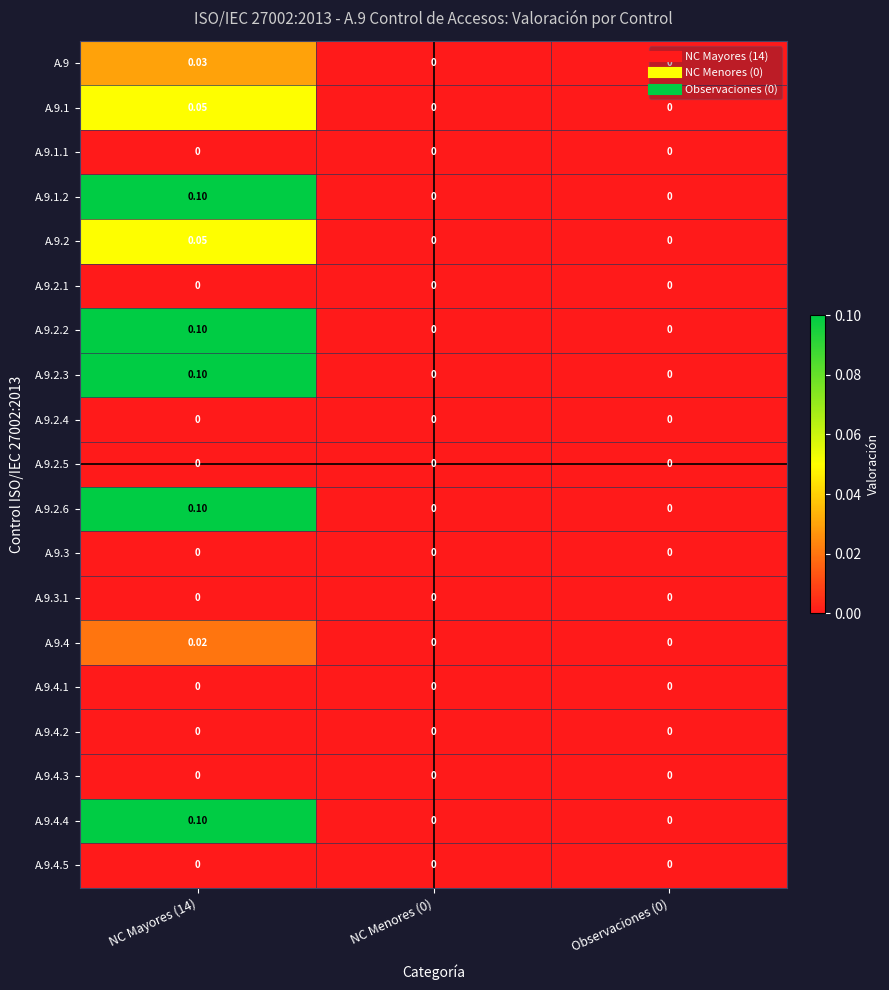

Reading right to left, transcribe all the data shown in this chart.

A.9: Observaciones (0)=0.0	NC Menores (0)=0.0	NC Mayores (14)=0.0
A.9.1: Observaciones (0)=0.0	NC Menores (0)=0.0	NC Mayores (14)=0.1
A.9.1.1: Observaciones (0)=0.0	NC Menores (0)=0.0	NC Mayores (14)=0.0
A.9.1.2: Observaciones (0)=0.0	NC Menores (0)=0.0	NC Mayores (14)=0.1
A.9.2: Observaciones (0)=0.0	NC Menores (0)=0.0	NC Mayores (14)=0.1
A.9.2.1: Observaciones (0)=0.0	NC Menores (0)=0.0	NC Mayores (14)=0.0
A.9.2.2: Observaciones (0)=0.0	NC Menores (0)=0.0	NC Mayores (14)=0.1
A.9.2.3: Observaciones (0)=0.0	NC Menores (0)=0.0	NC Mayores (14)=0.1
A.9.2.4: Observaciones (0)=0.0	NC Menores (0)=0.0	NC Mayores (14)=0.0
A.9.2.5: Observaciones (0)=0.0	NC Menores (0)=0.0	NC Mayores (14)=0.0
A.9.2.6: Observaciones (0)=0.0	NC Menores (0)=0.0	NC Mayores (14)=0.1
A.9.3: Observaciones (0)=0.0	NC Menores (0)=0.0	NC Mayores (14)=0.0
A.9.3.1: Observaciones (0)=0.0	NC Menores (0)=0.0	NC Mayores (14)=0.0
A.9.4: Observaciones (0)=0.0	NC Menores (0)=0.0	NC Mayores (14)=0.0
A.9.4.1: Observaciones (0)=0.0	NC Menores (0)=0.0	NC Mayores (14)=0.0
A.9.4.2: Observaciones (0)=0.0	NC Menores (0)=0.0	NC Mayores (14)=0.0
A.9.4.3: Observaciones (0)=0.0	NC Menores (0)=0.0	NC Mayores (14)=0.0
A.9.4.4: Observaciones (0)=0.0	NC Menores (0)=0.0	NC Mayores (14)=0.1
A.9.4.5: Observaciones (0)=0.0	NC Menores (0)=0.0	NC Mayores (14)=0.0